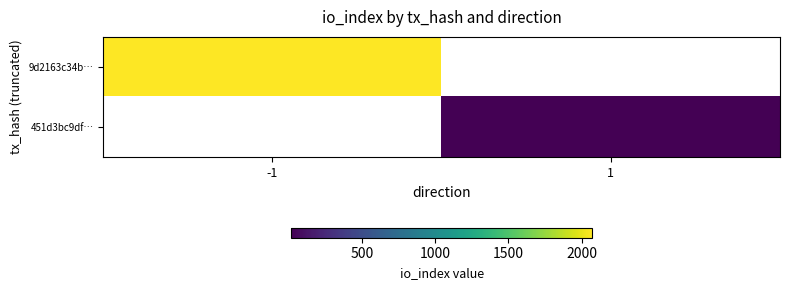

Which series has the largest range (max minus min)?

9d2163c34b…